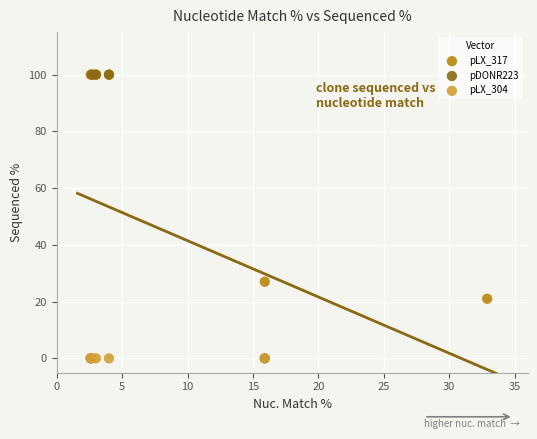

What are all the series names shown in the legend?

pLX_317, pDONR223, pLX_304